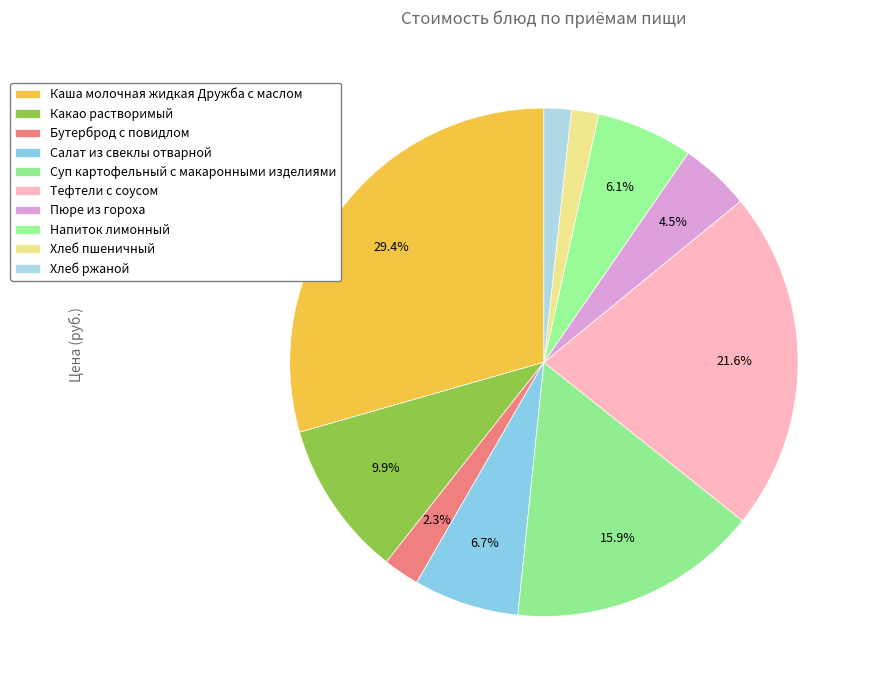

How many slices are in this pie chart?

10